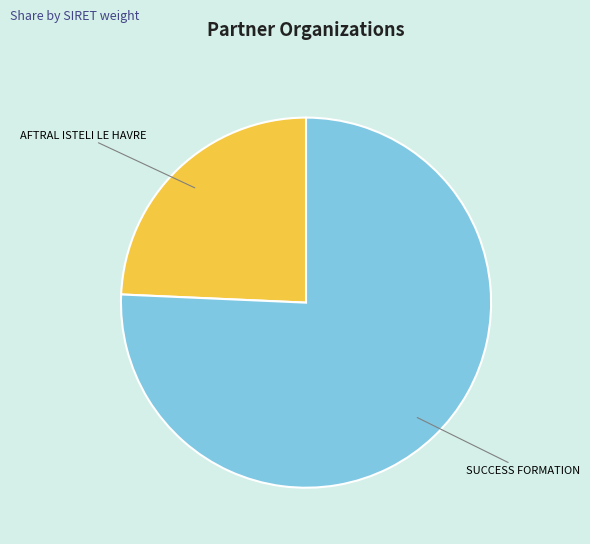

Do AFTRAL ISTELI LE HAVRE and SUCCESS FORMATION together represent more than half of the pie?

Yes